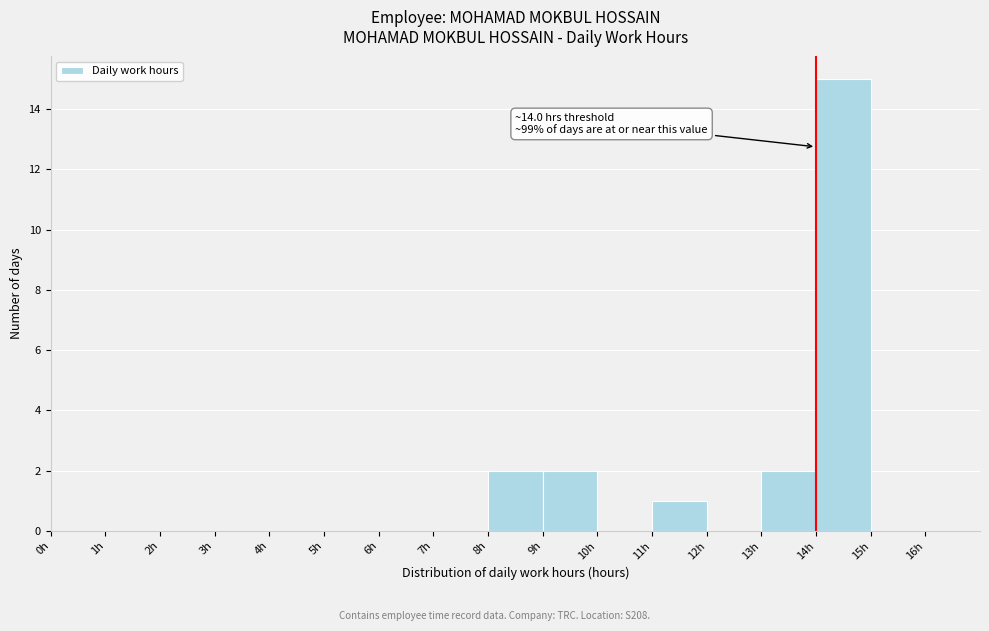

Which range on the x-axis has the tallest bar?

14 to 15